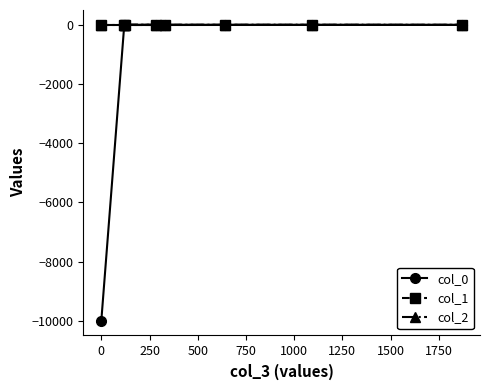

How many lines are shown in the chart?

3